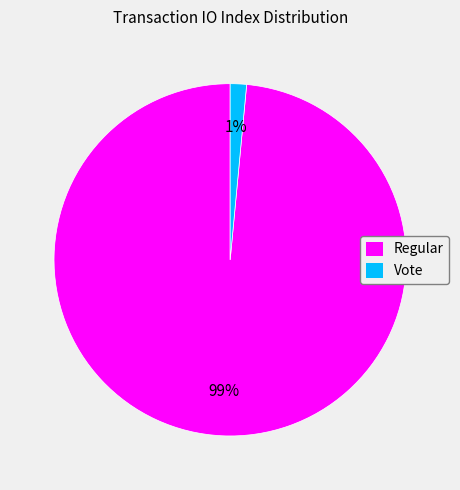

Does Vote account for over 50% of the chart?

No